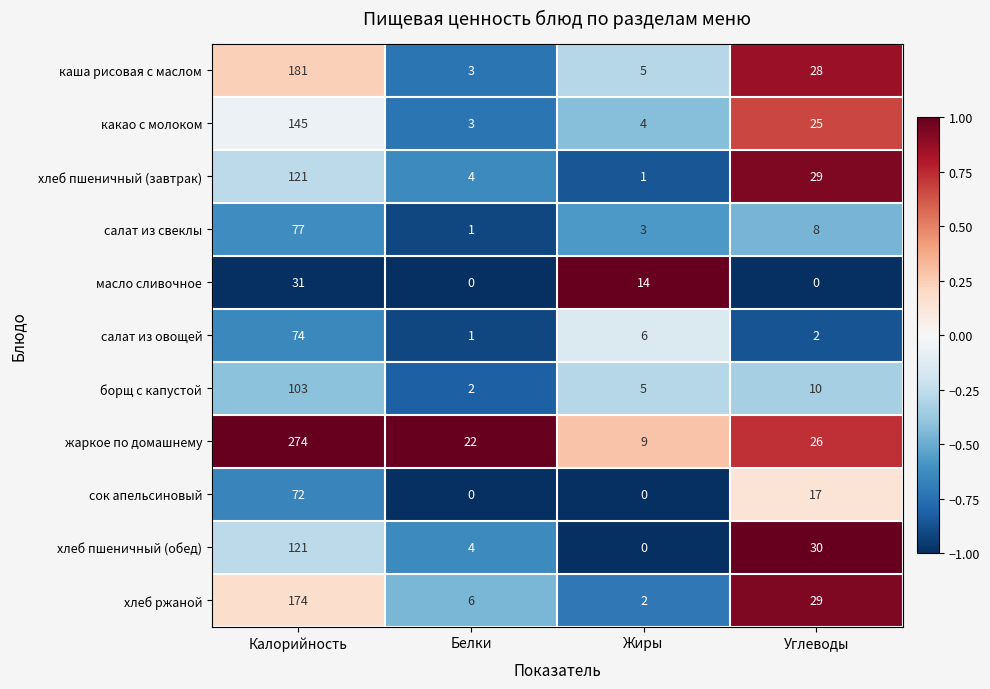

Which series has the largest total across all categories?

жаркое по домашнему